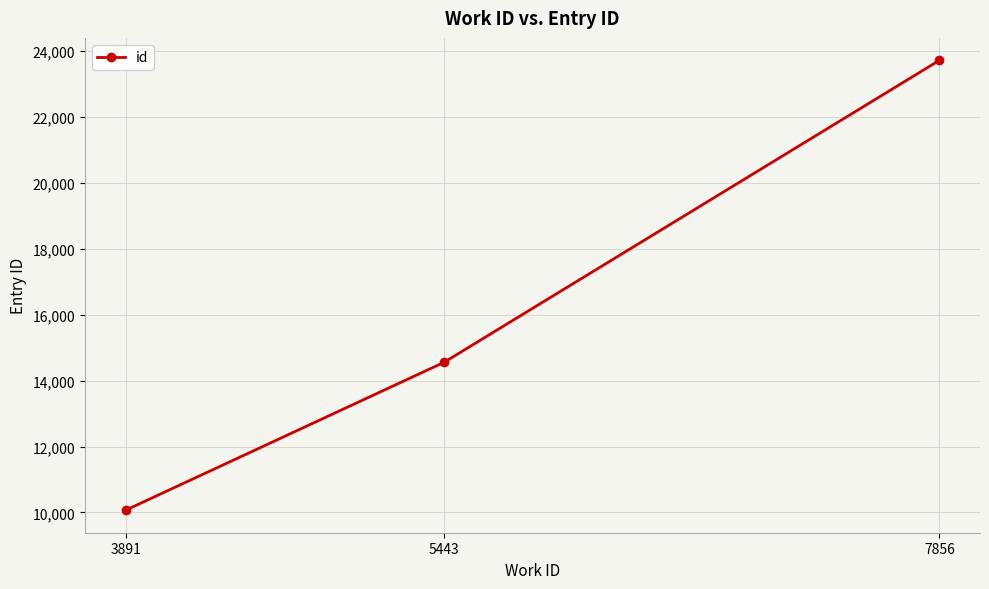

How many distinct data groups are displayed?

1